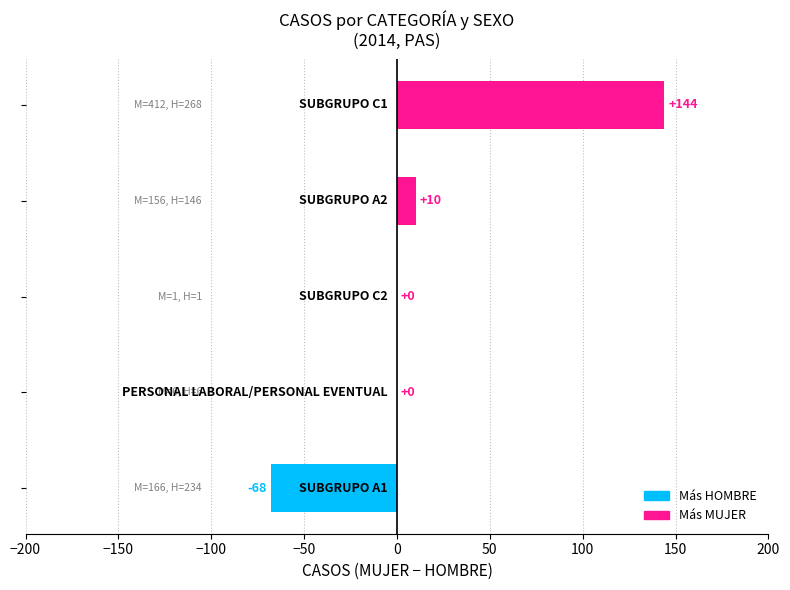

What is the greatest value displayed?

144